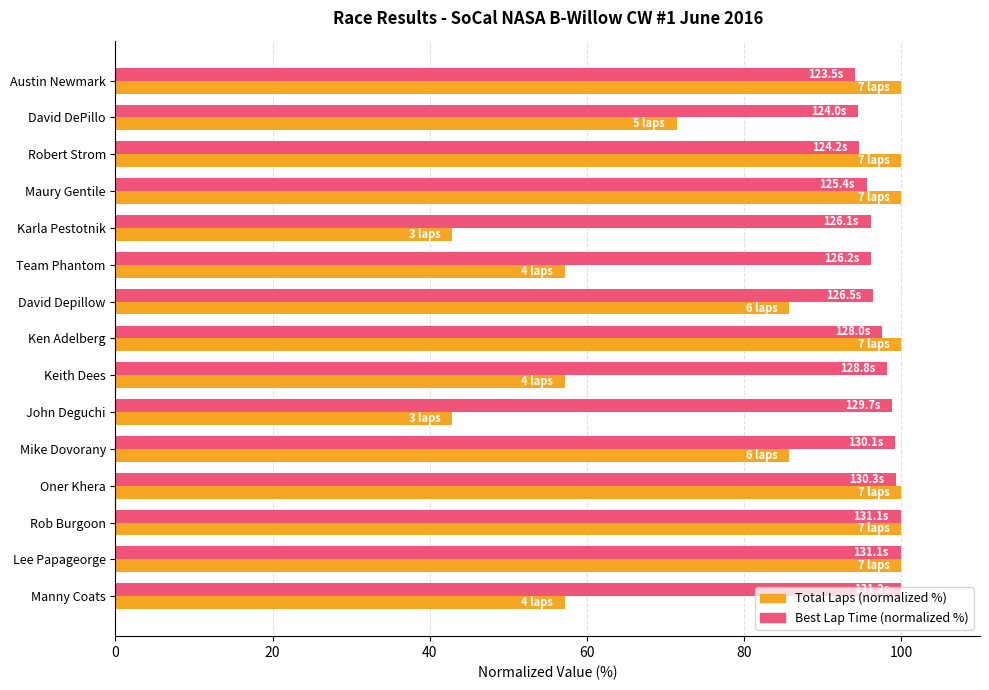

What is the average value of the Total Laps (normalized %) series?

80.0